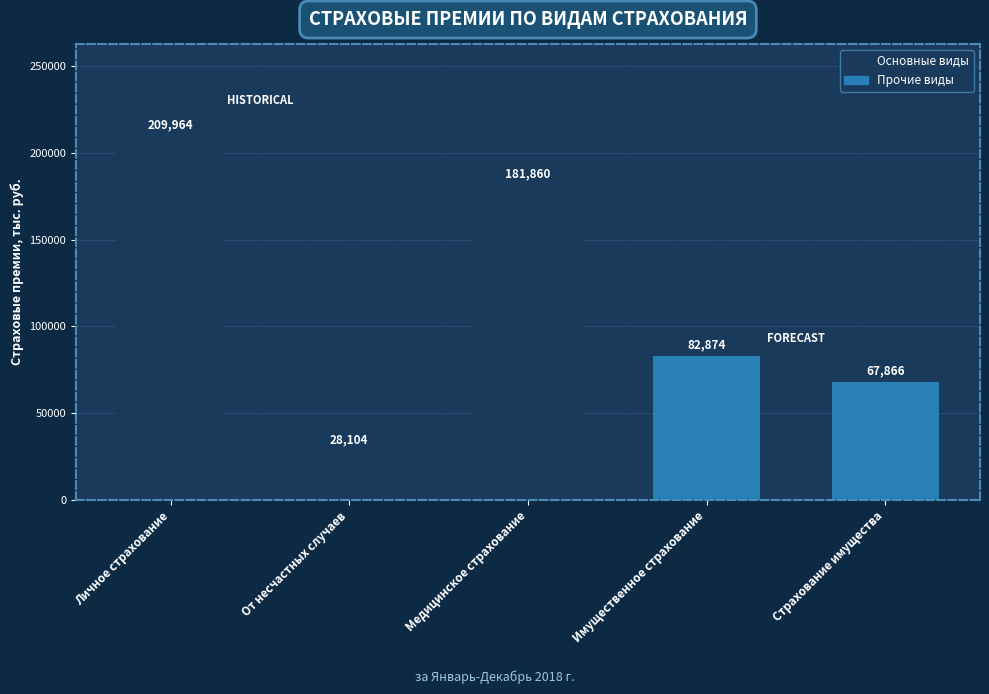

What is the sum of all values?

570668.1